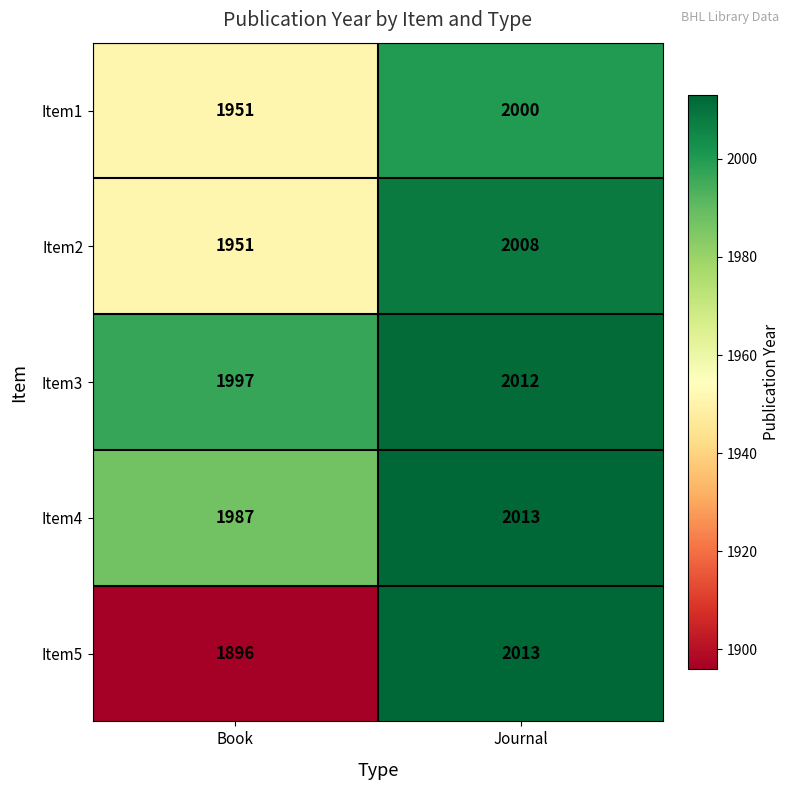

The value of Item4 at Book is 1211. True or false?

False